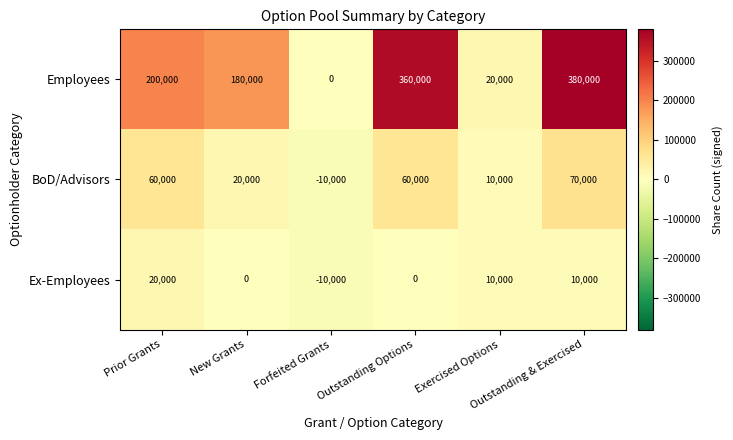

What is the difference between the maximum and second lowest values in the BoD/Advisors series?

60000